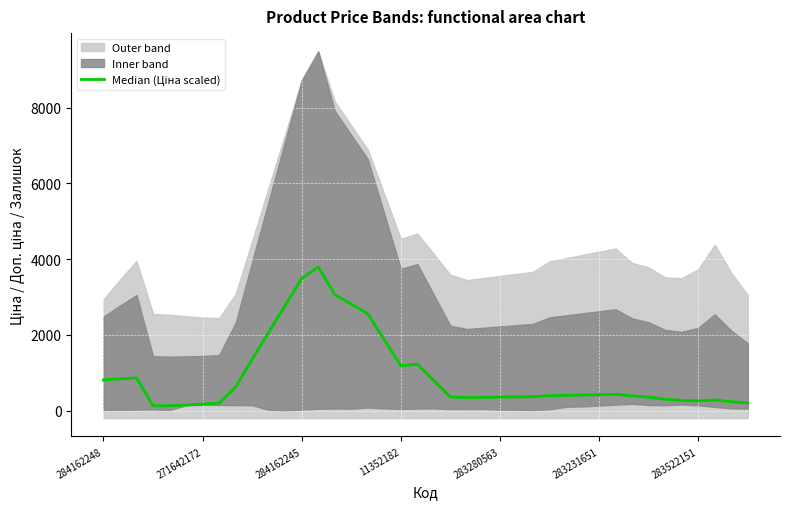

At which category does the chart reach its peak across all series?

13